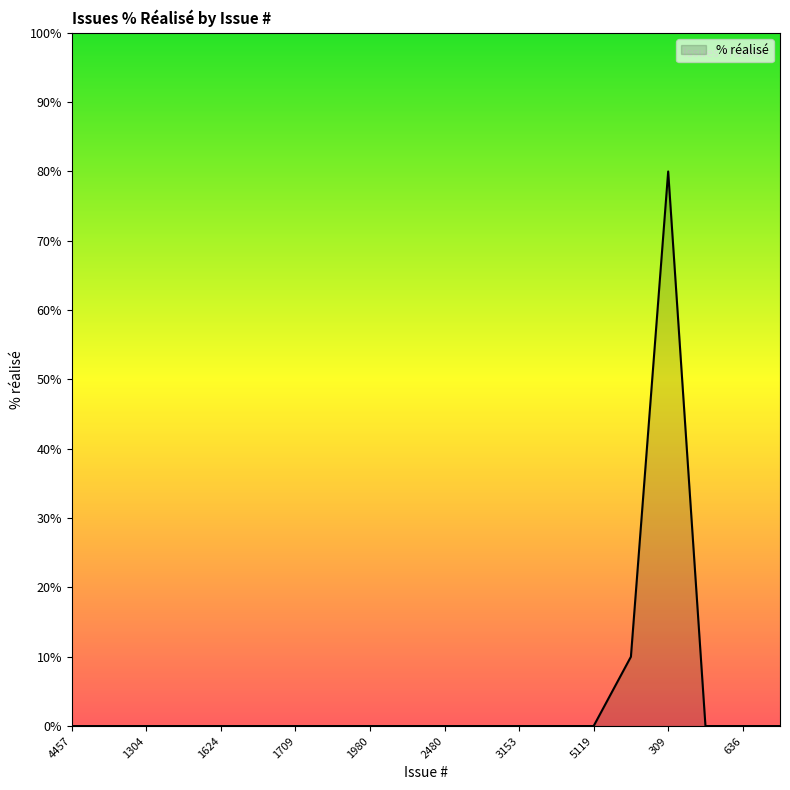

What is the difference between the maximum and minimum values?

80